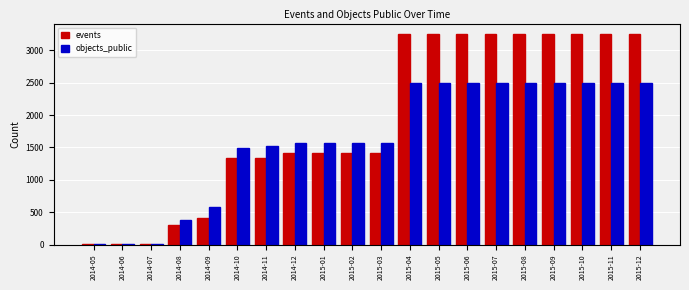

What is the highest value of the objects_public series?

2501